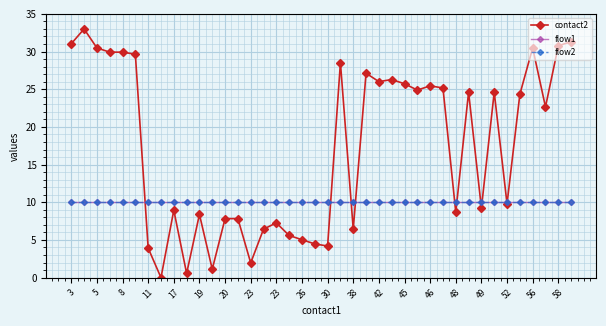

After their last crossing, which series has the higher values: contact2 or flow1?

contact2